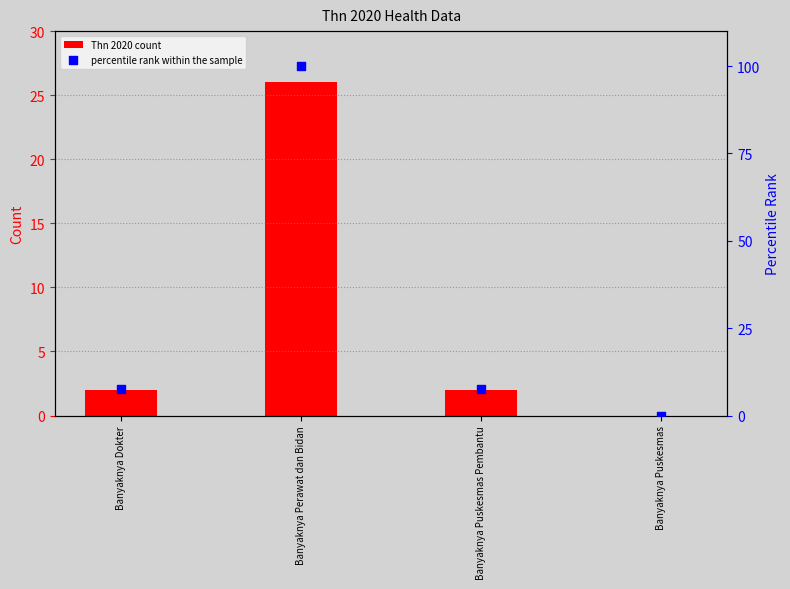

At how many categories does at least one series exceed 60?

1